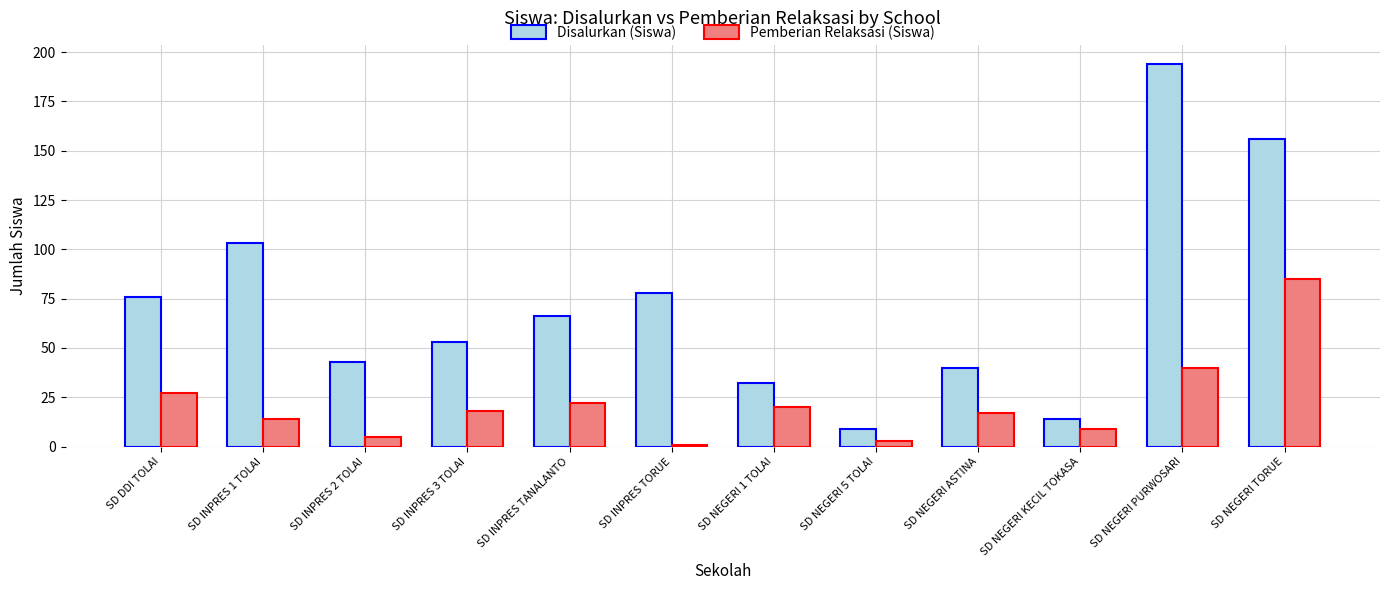

At which category is the sum across all series the highest?

SD NEGERI TORUE